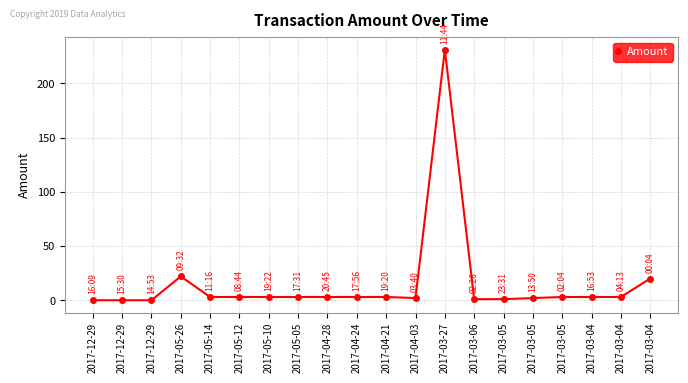

Count the number of data series in this chart.

1